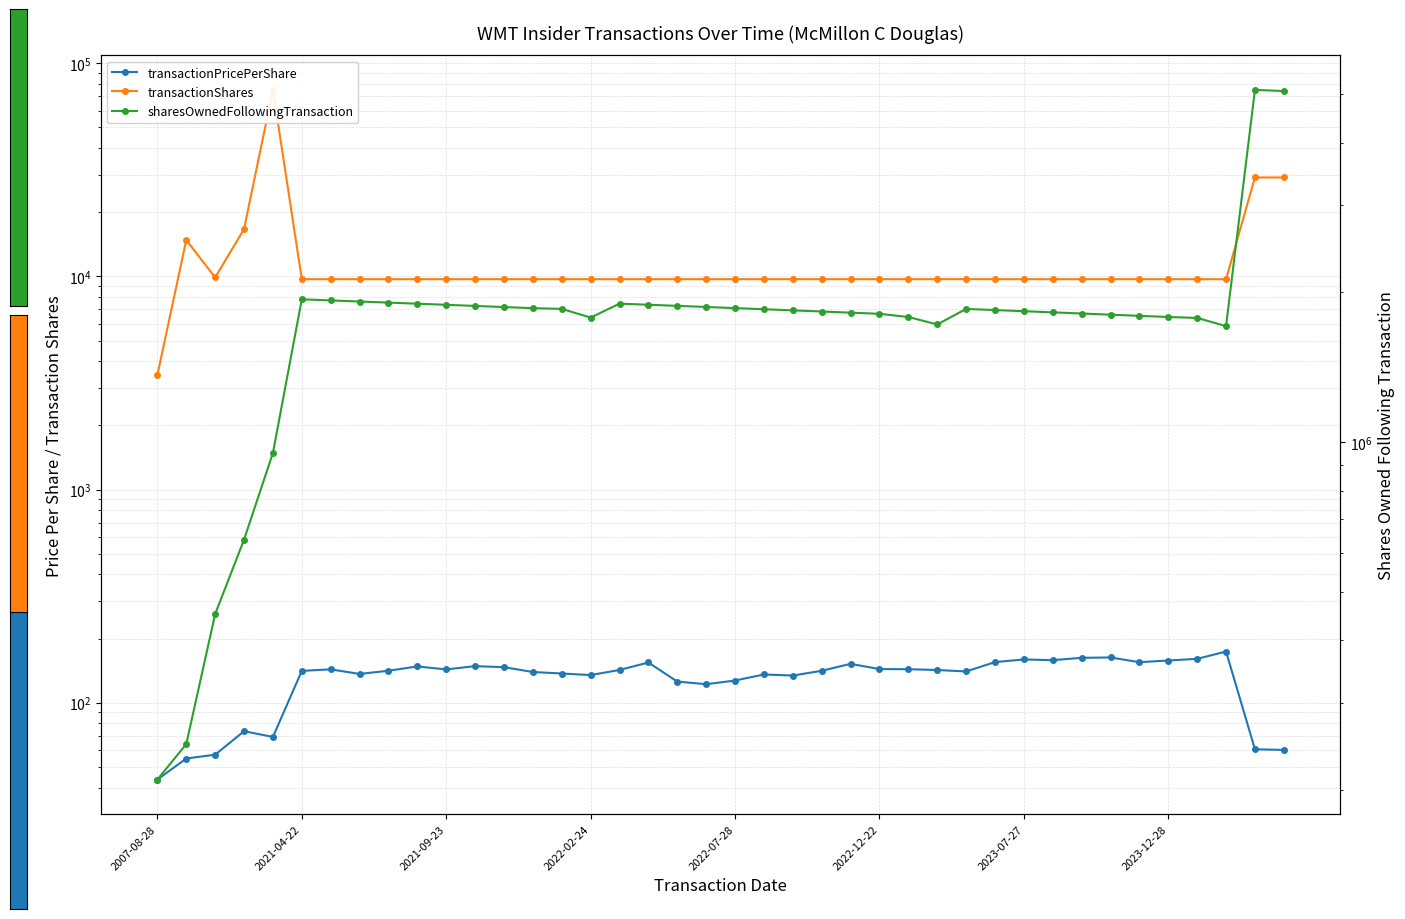

True or false: sharesOwnedFollowingTransaction has a value of 862780.1 at 18.

False